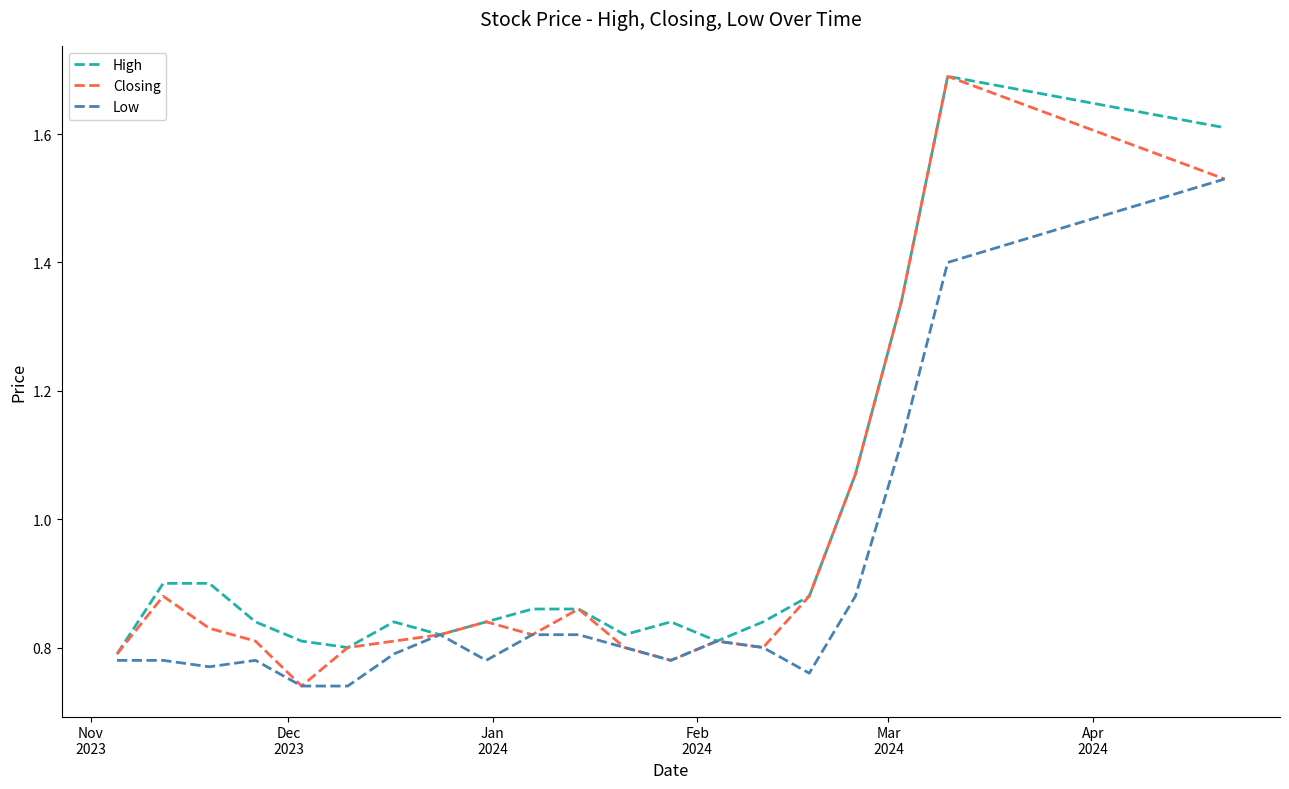

Which series has the largest range (max minus min)?

Closing